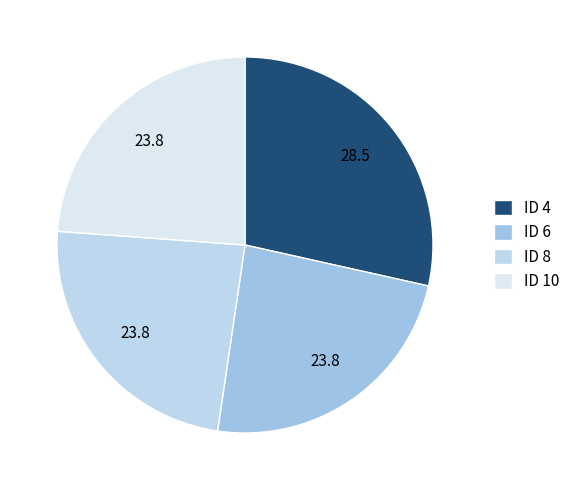

How many segments does this pie chart have?

4